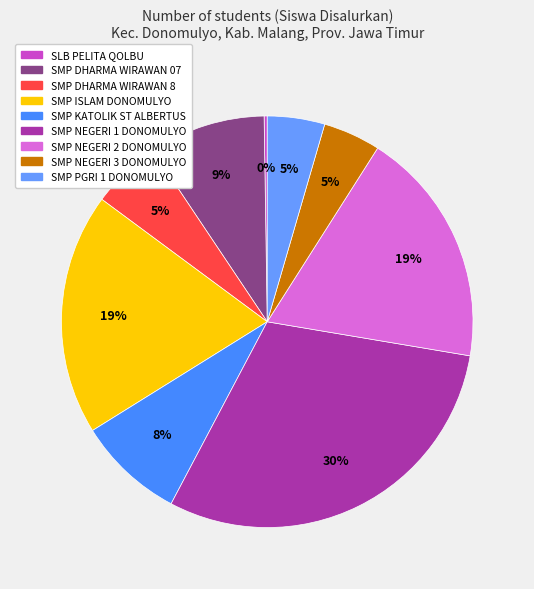

To the nearest percent, what is the difference between the largest and smallest slice percentages?

30%